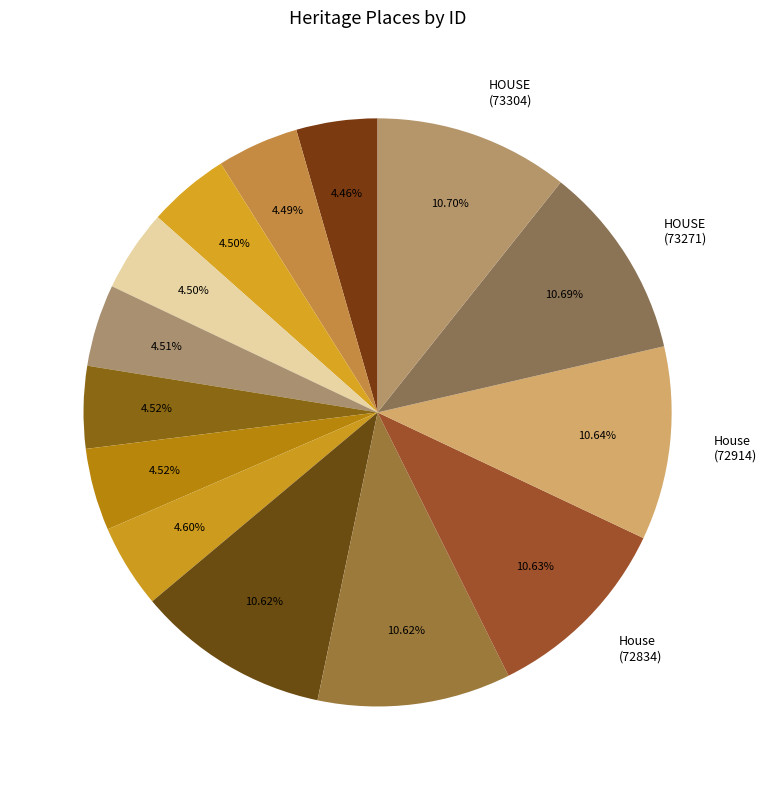

How many segments does this pie chart have?

14